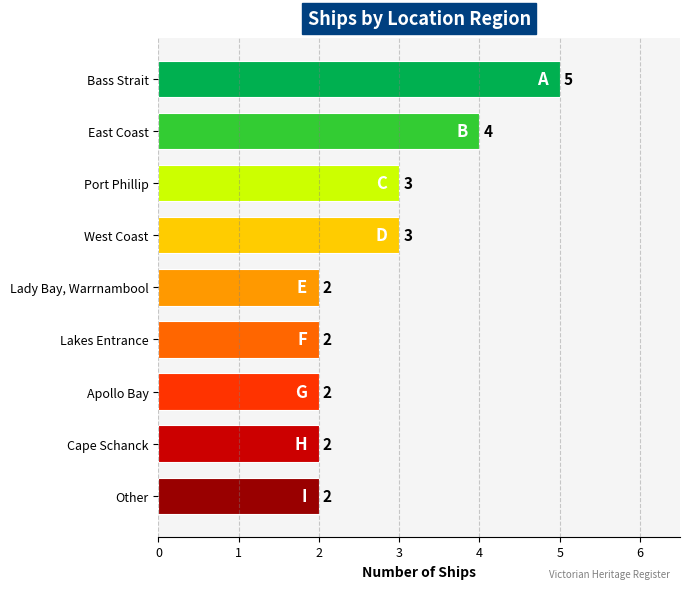

Count the values in the range 2 to 3.

7